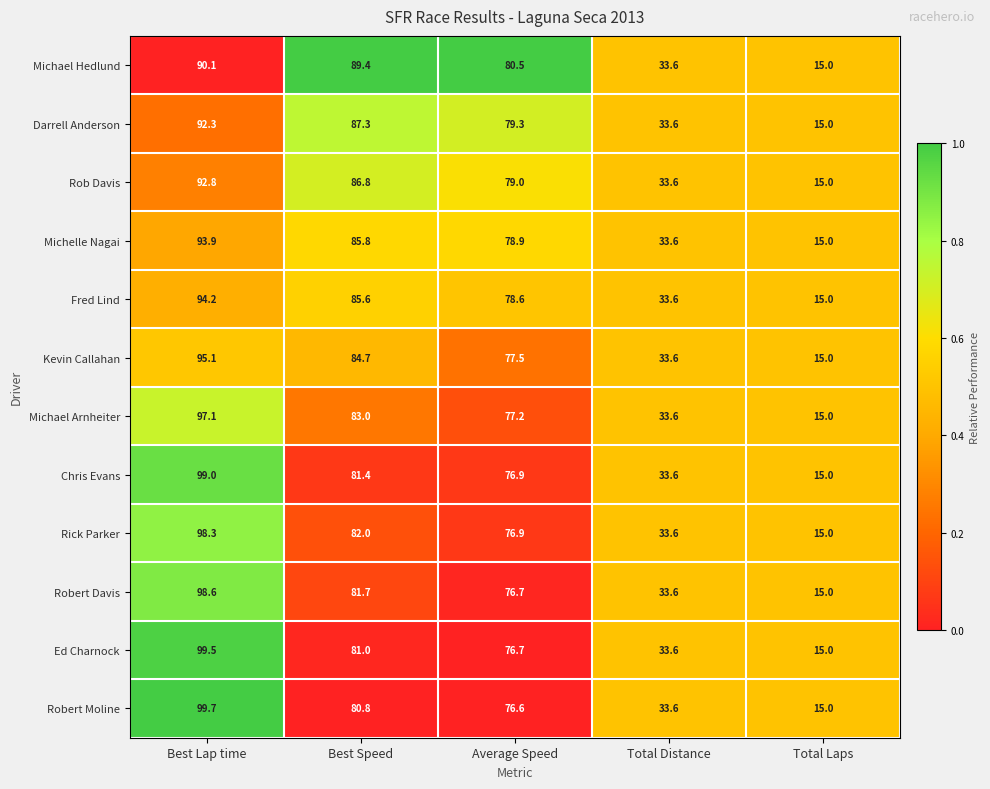

Which series has the largest total across all categories?

Michael Hedlund